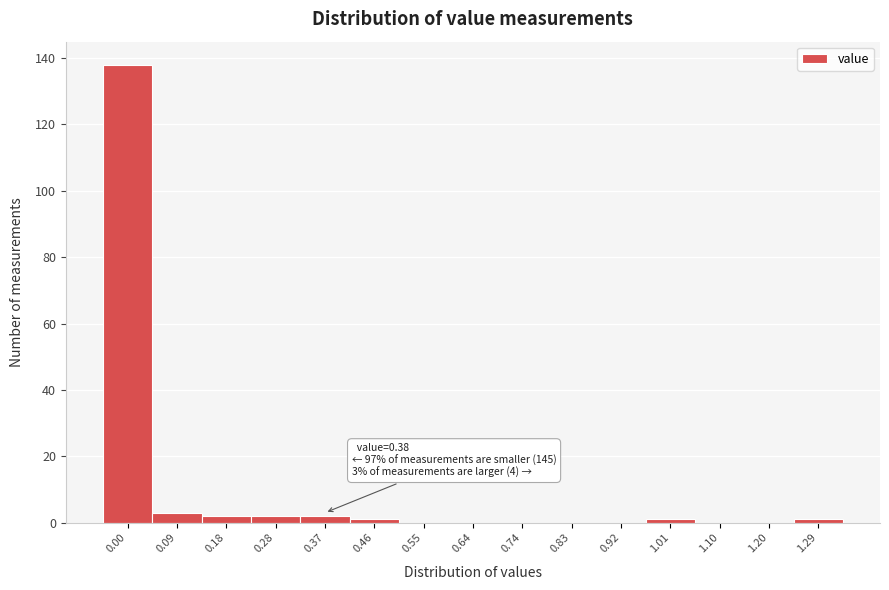

Reading right to left, transcribe all the data shown in this chart.

1.29=1	1.20=0	1.10=0	1.01=1	0.92=0	0.83=0	0.74=0	0.64=0	0.55=0	0.46=1	0.37=2	0.28=2	0.18=2	0.09=3	0.00=138